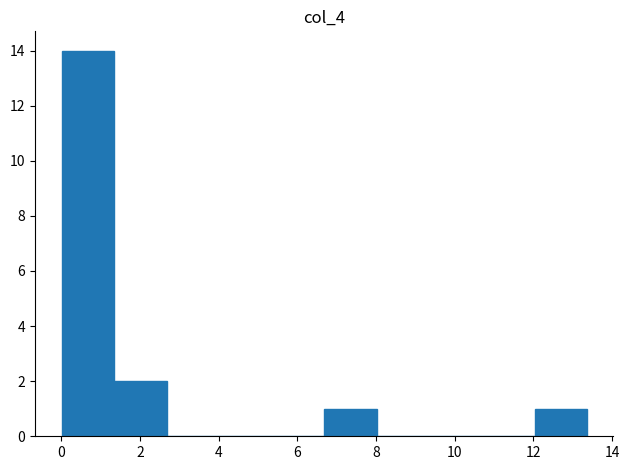

Over which range of the x-axis is the bar tallest?

0.0 to 1.4